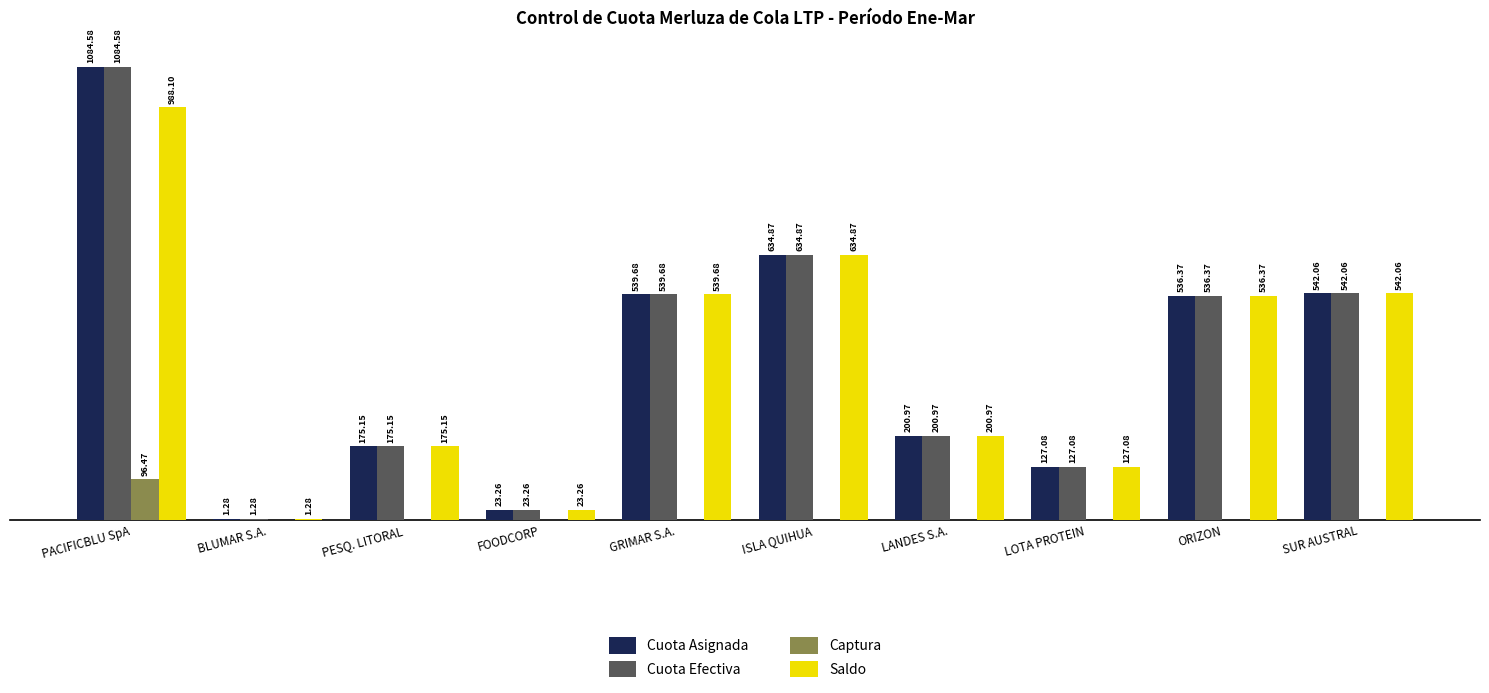

At which category is the sum across all series the highest?

PACIFICBLU SpA